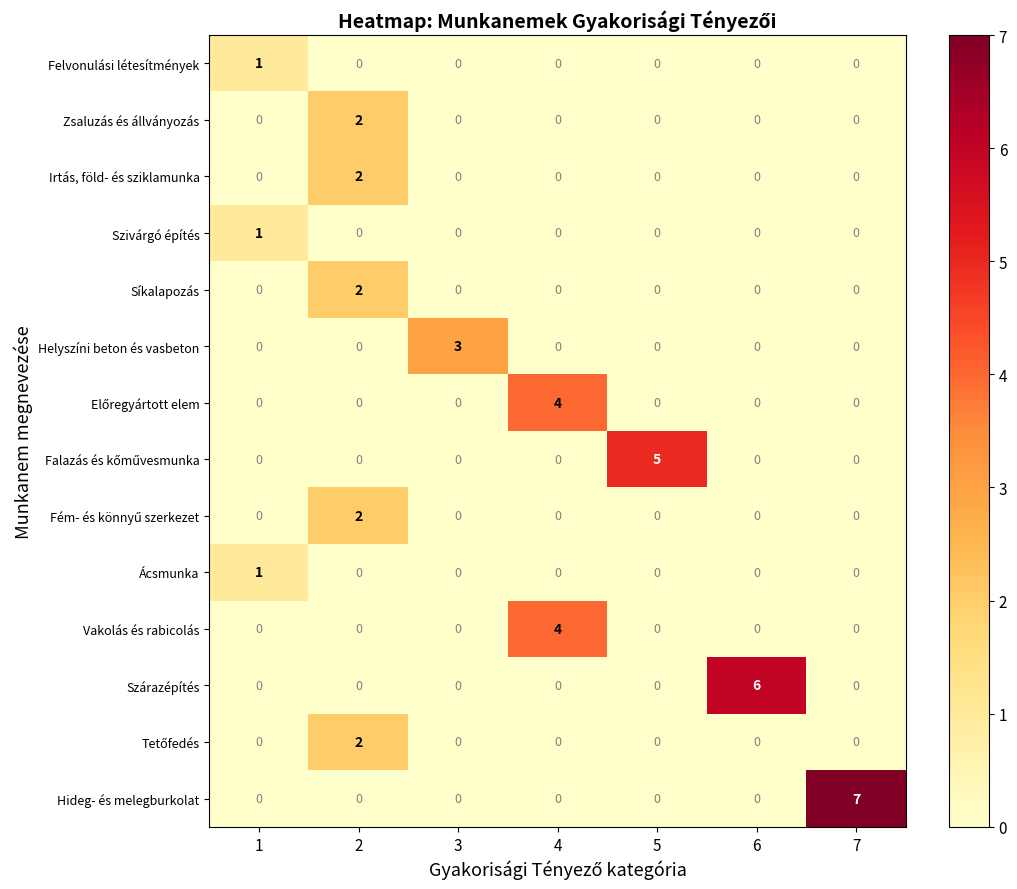

Which label corresponds to the largest value in the chart?

7